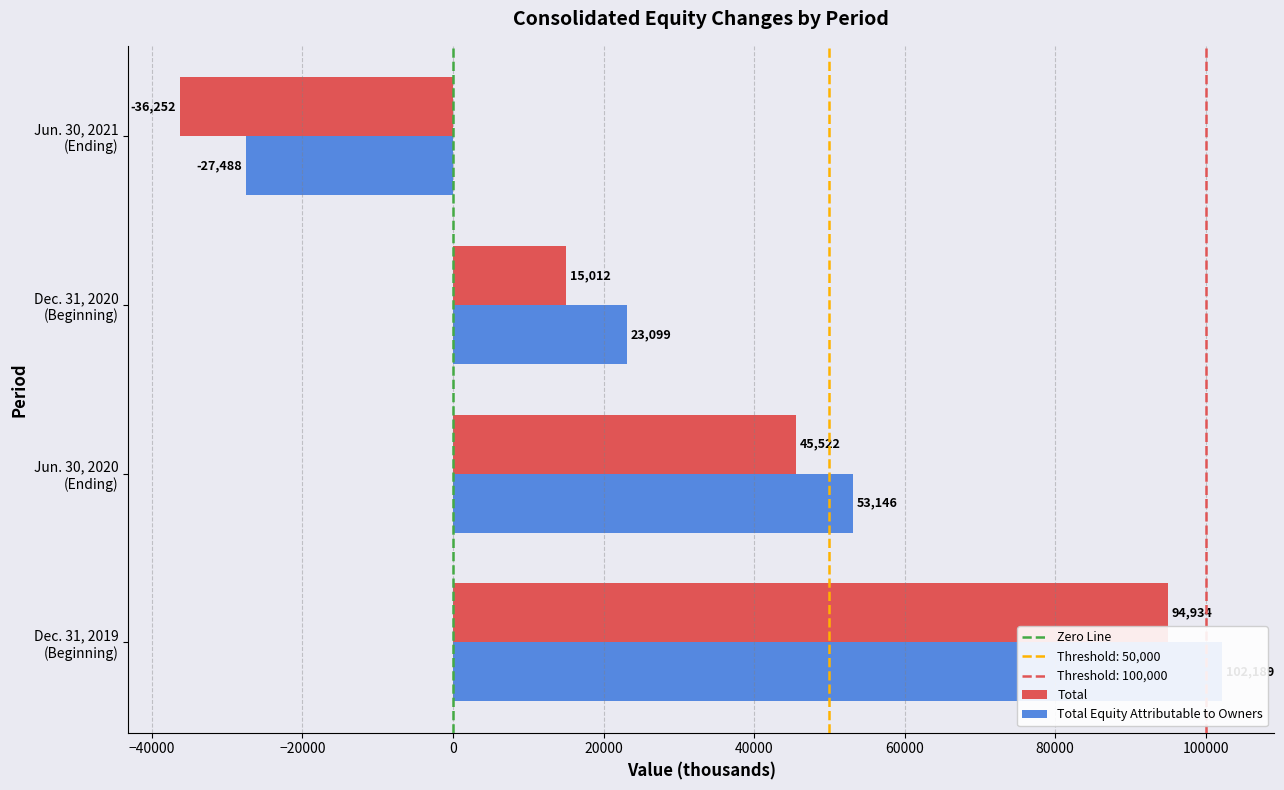

At which category is the sum across all series the highest?

Dec. 31, 2019 (Beginning)